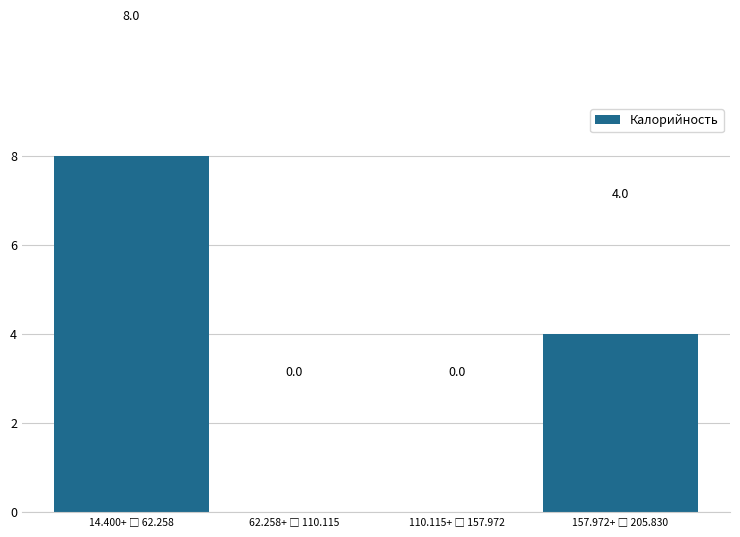

What is the maximum value shown in the chart?

8